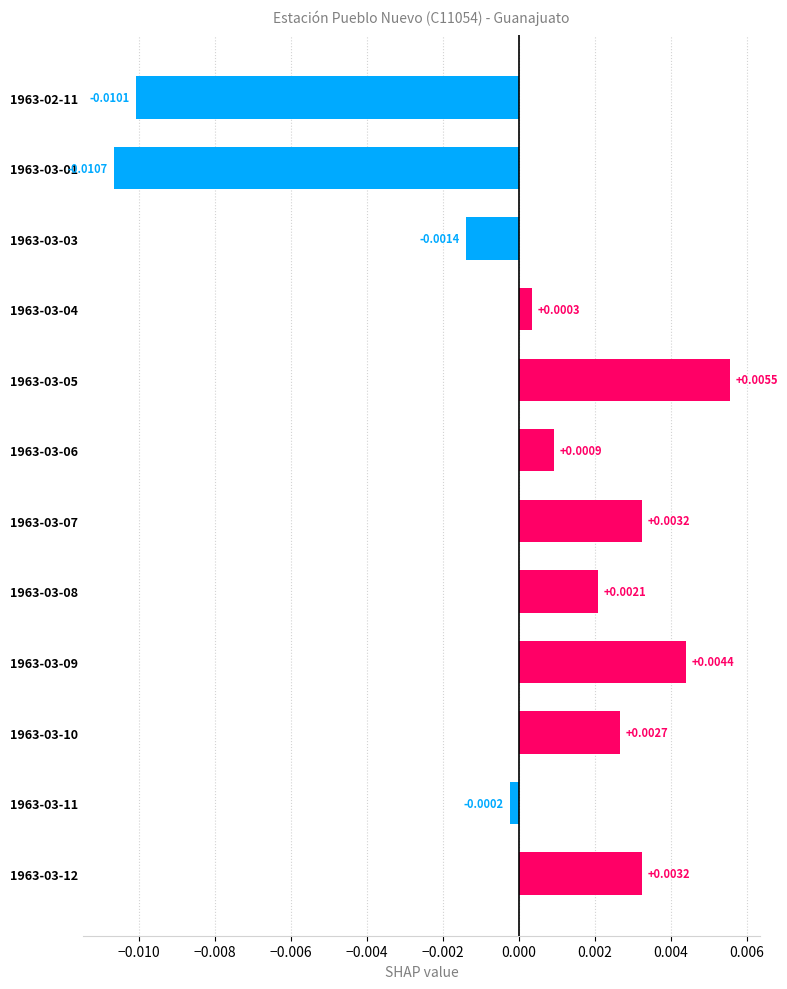

Which has a higher value, 1963-03-01 or 1963-03-03?

1963-03-03